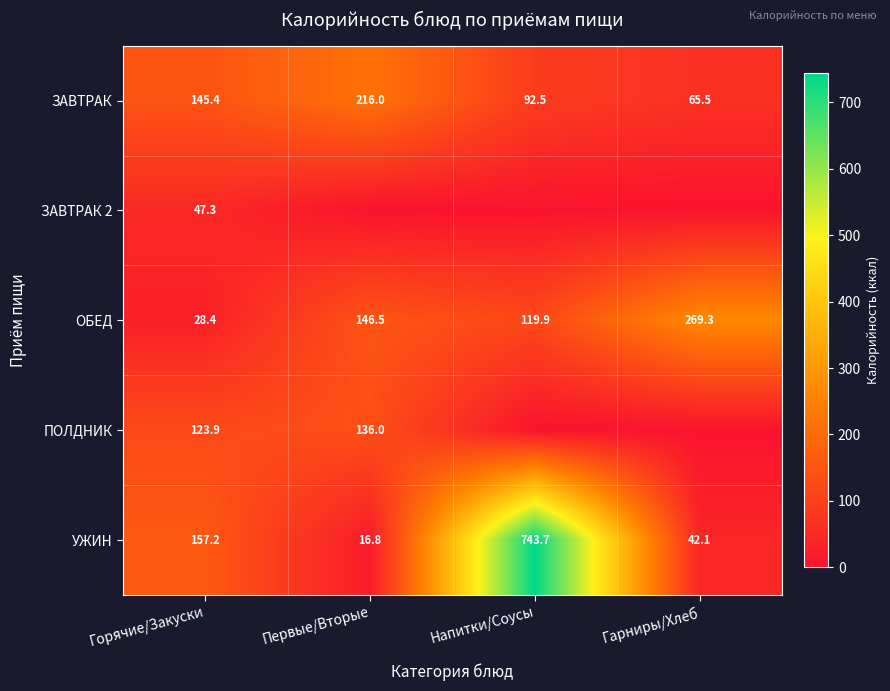

List the labels in order of ЗАВТРАК value, smallest first.

Гарниры/Хлеб, Напитки/Соусы, Горячие/Закуски, Первые/Вторые